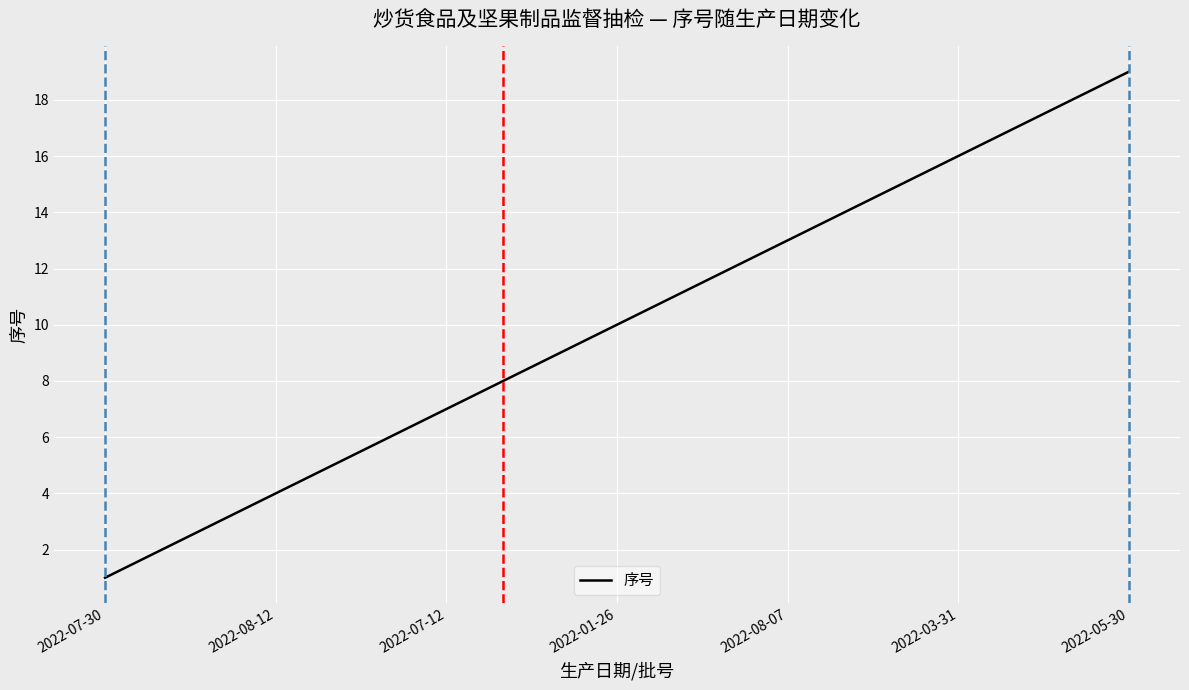

What is the difference between the maximum and minimum values?

18